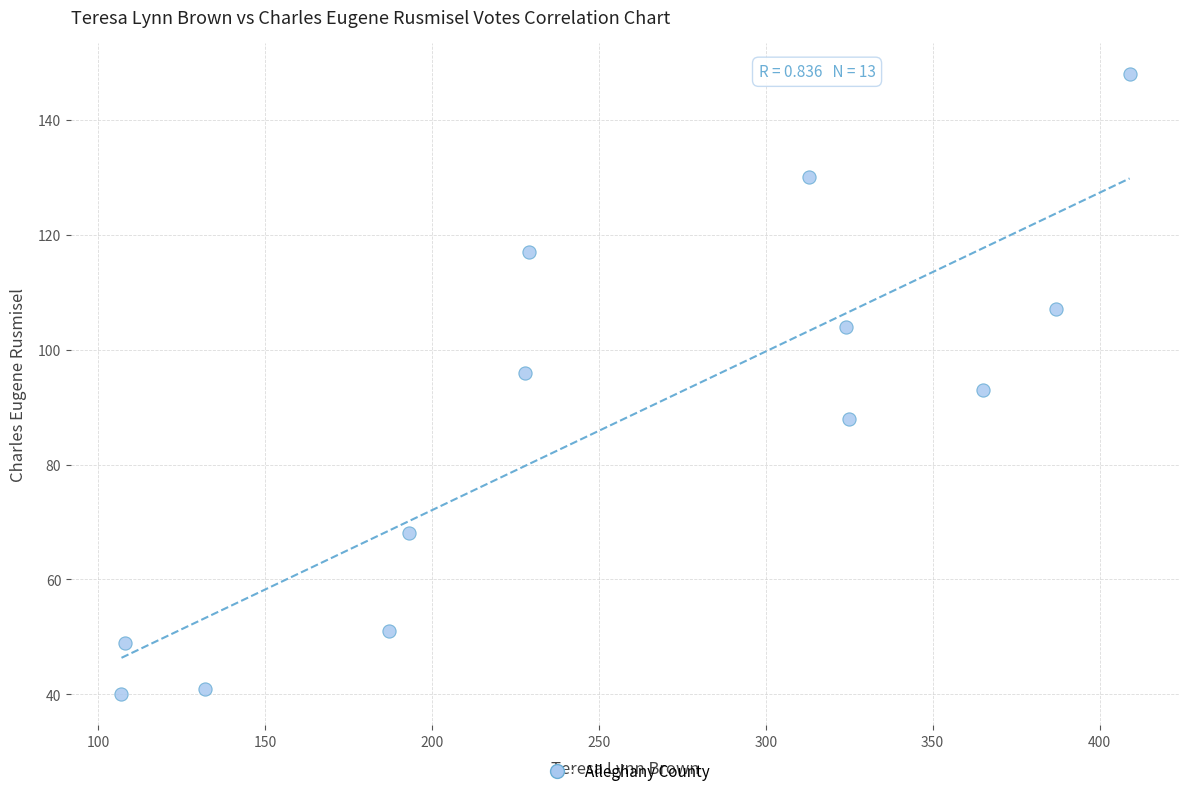

What is the range of X values (max minus min)?

302